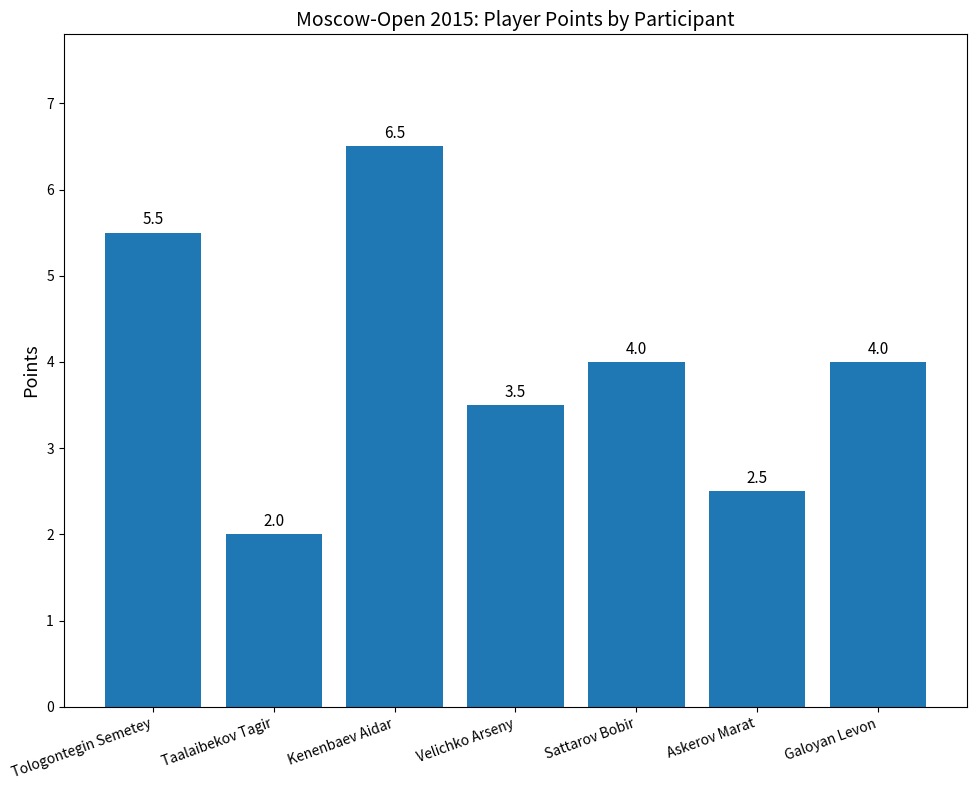

Which has a higher value, Tologontegin Semetey or Galoyan Levon?

Tologontegin Semetey